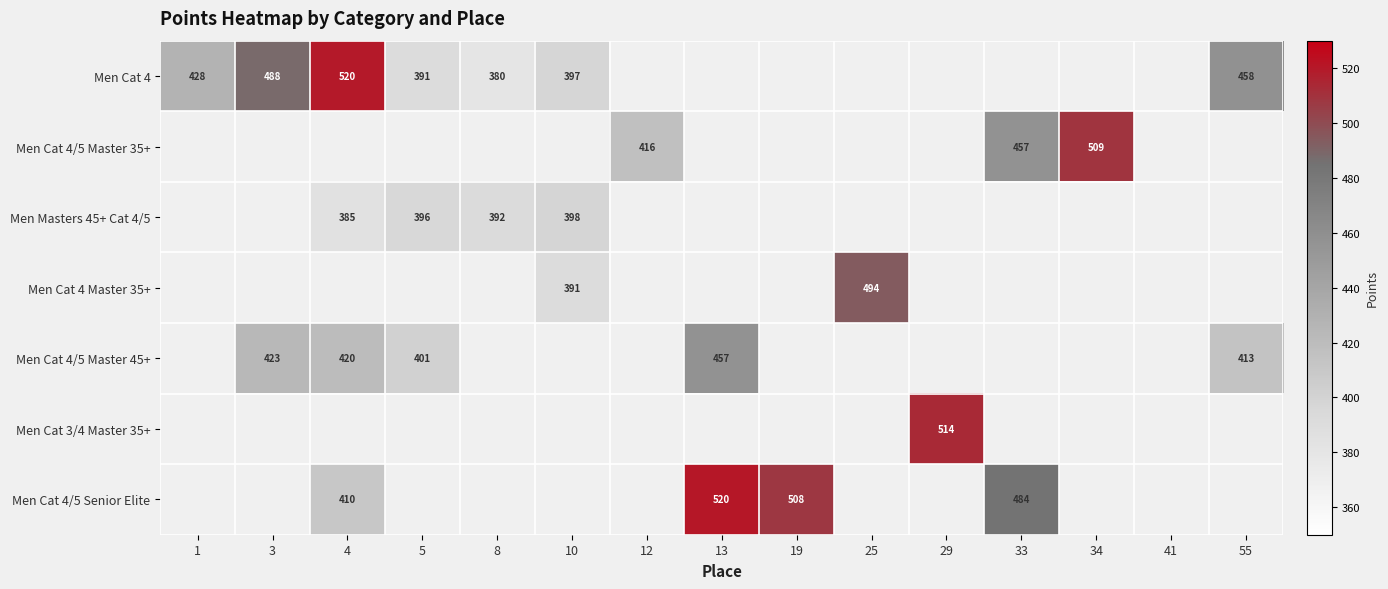

The Men Cat 3/4 Master 35+ series shows 243 at 29. True or false?

False